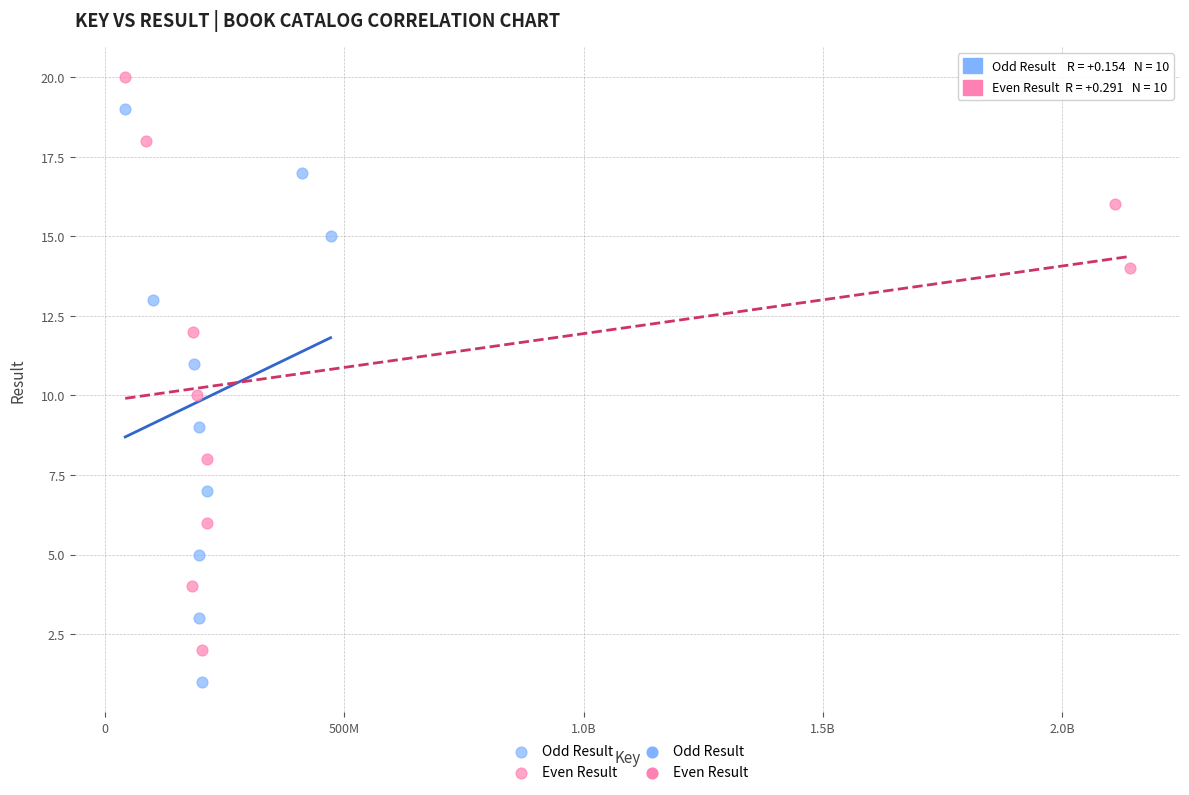

Which series reaches the minimum Y coordinate?

Odd Result